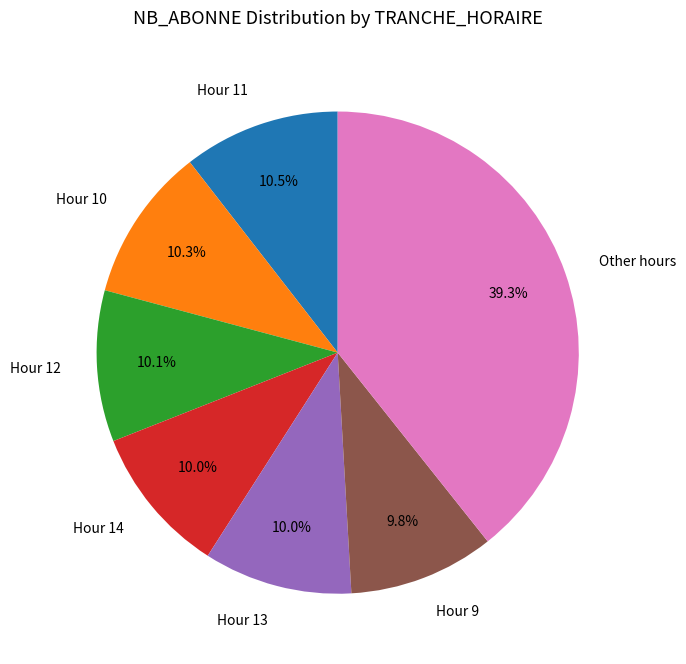

Approximately how many times larger is the value at Hour 12 compared to Hour 14?

1.0